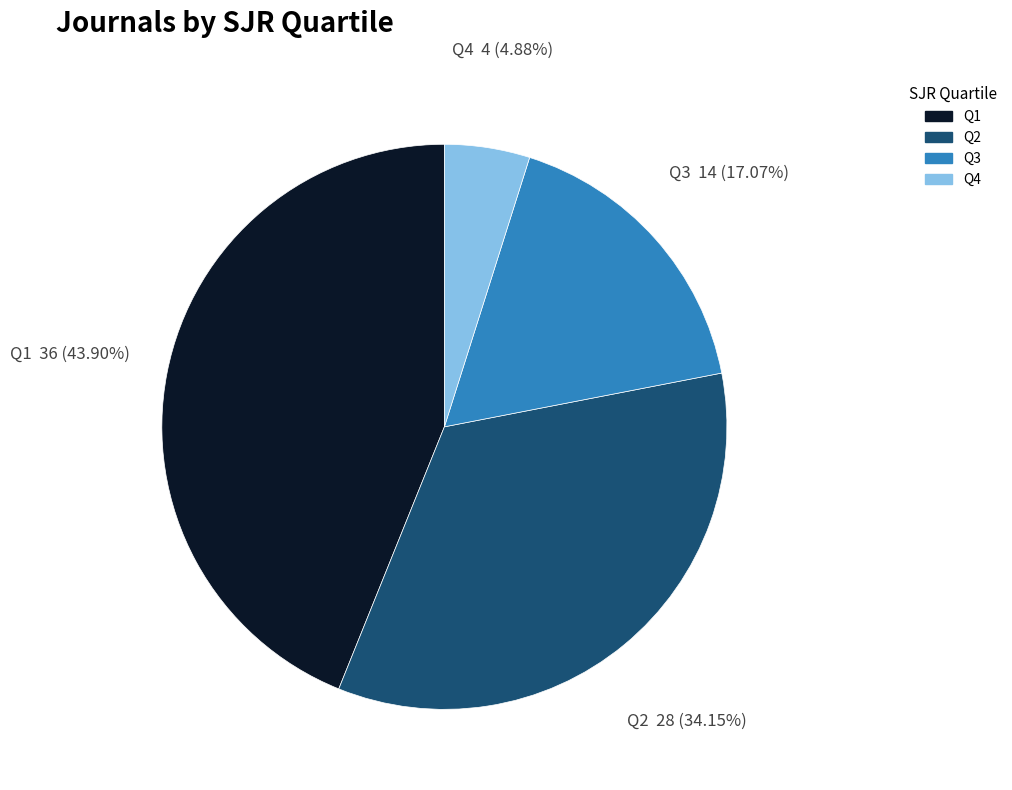

Combined, do Q2 and Q1 account for over 50%?

Yes